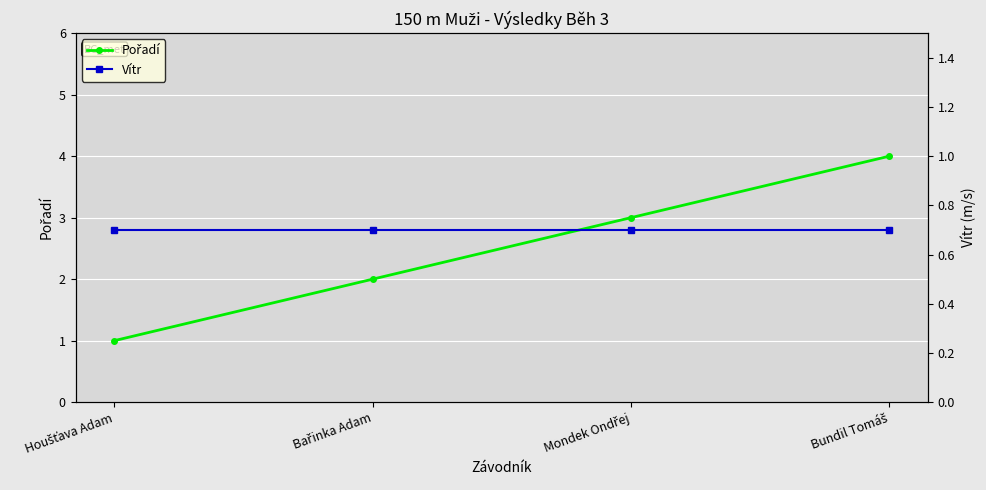

What is the value of the Vítr point at the 4th from the left?

0.7